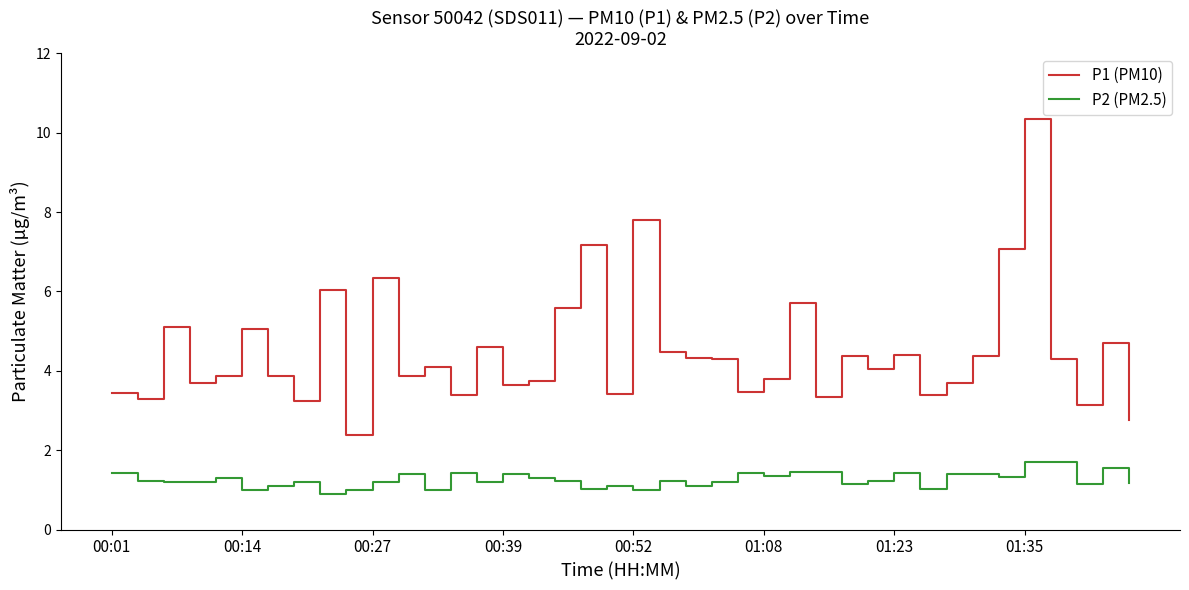

Which series has the widest spread of values?

P1 (PM10)